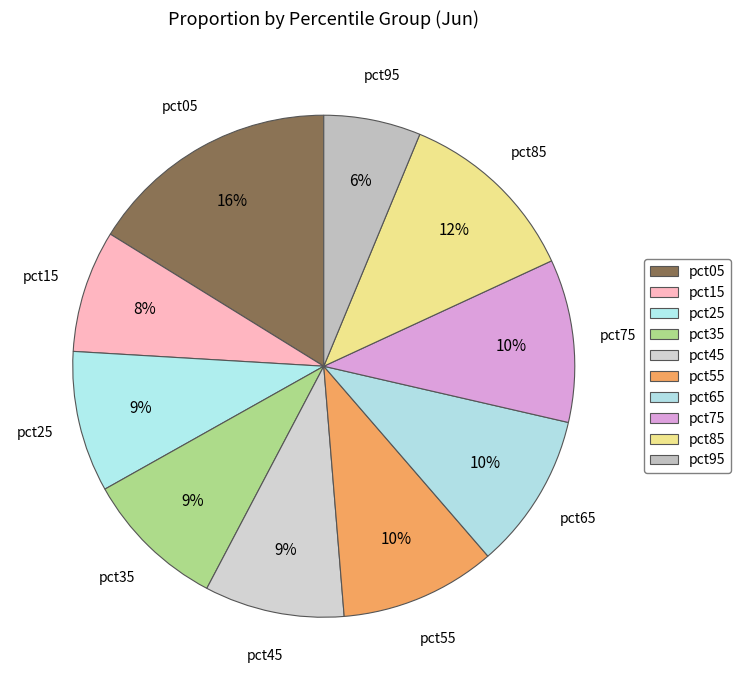

How many slices are in this pie chart?

10